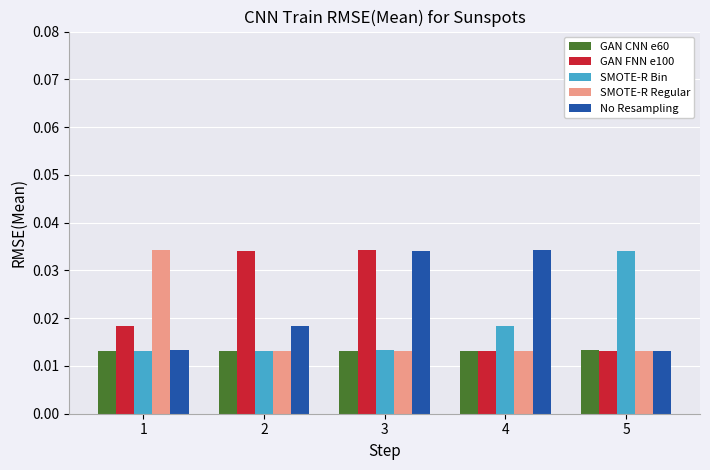

At how many categories does at least one series exceed 0?

5